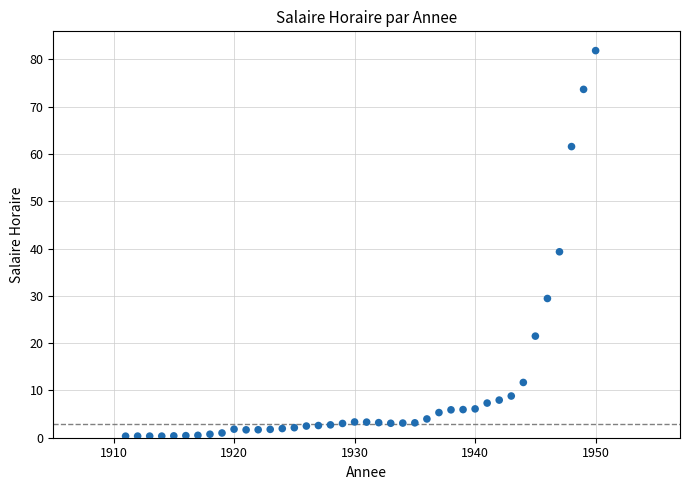

What Y value in the scatter plot is closest to 41?

39.3